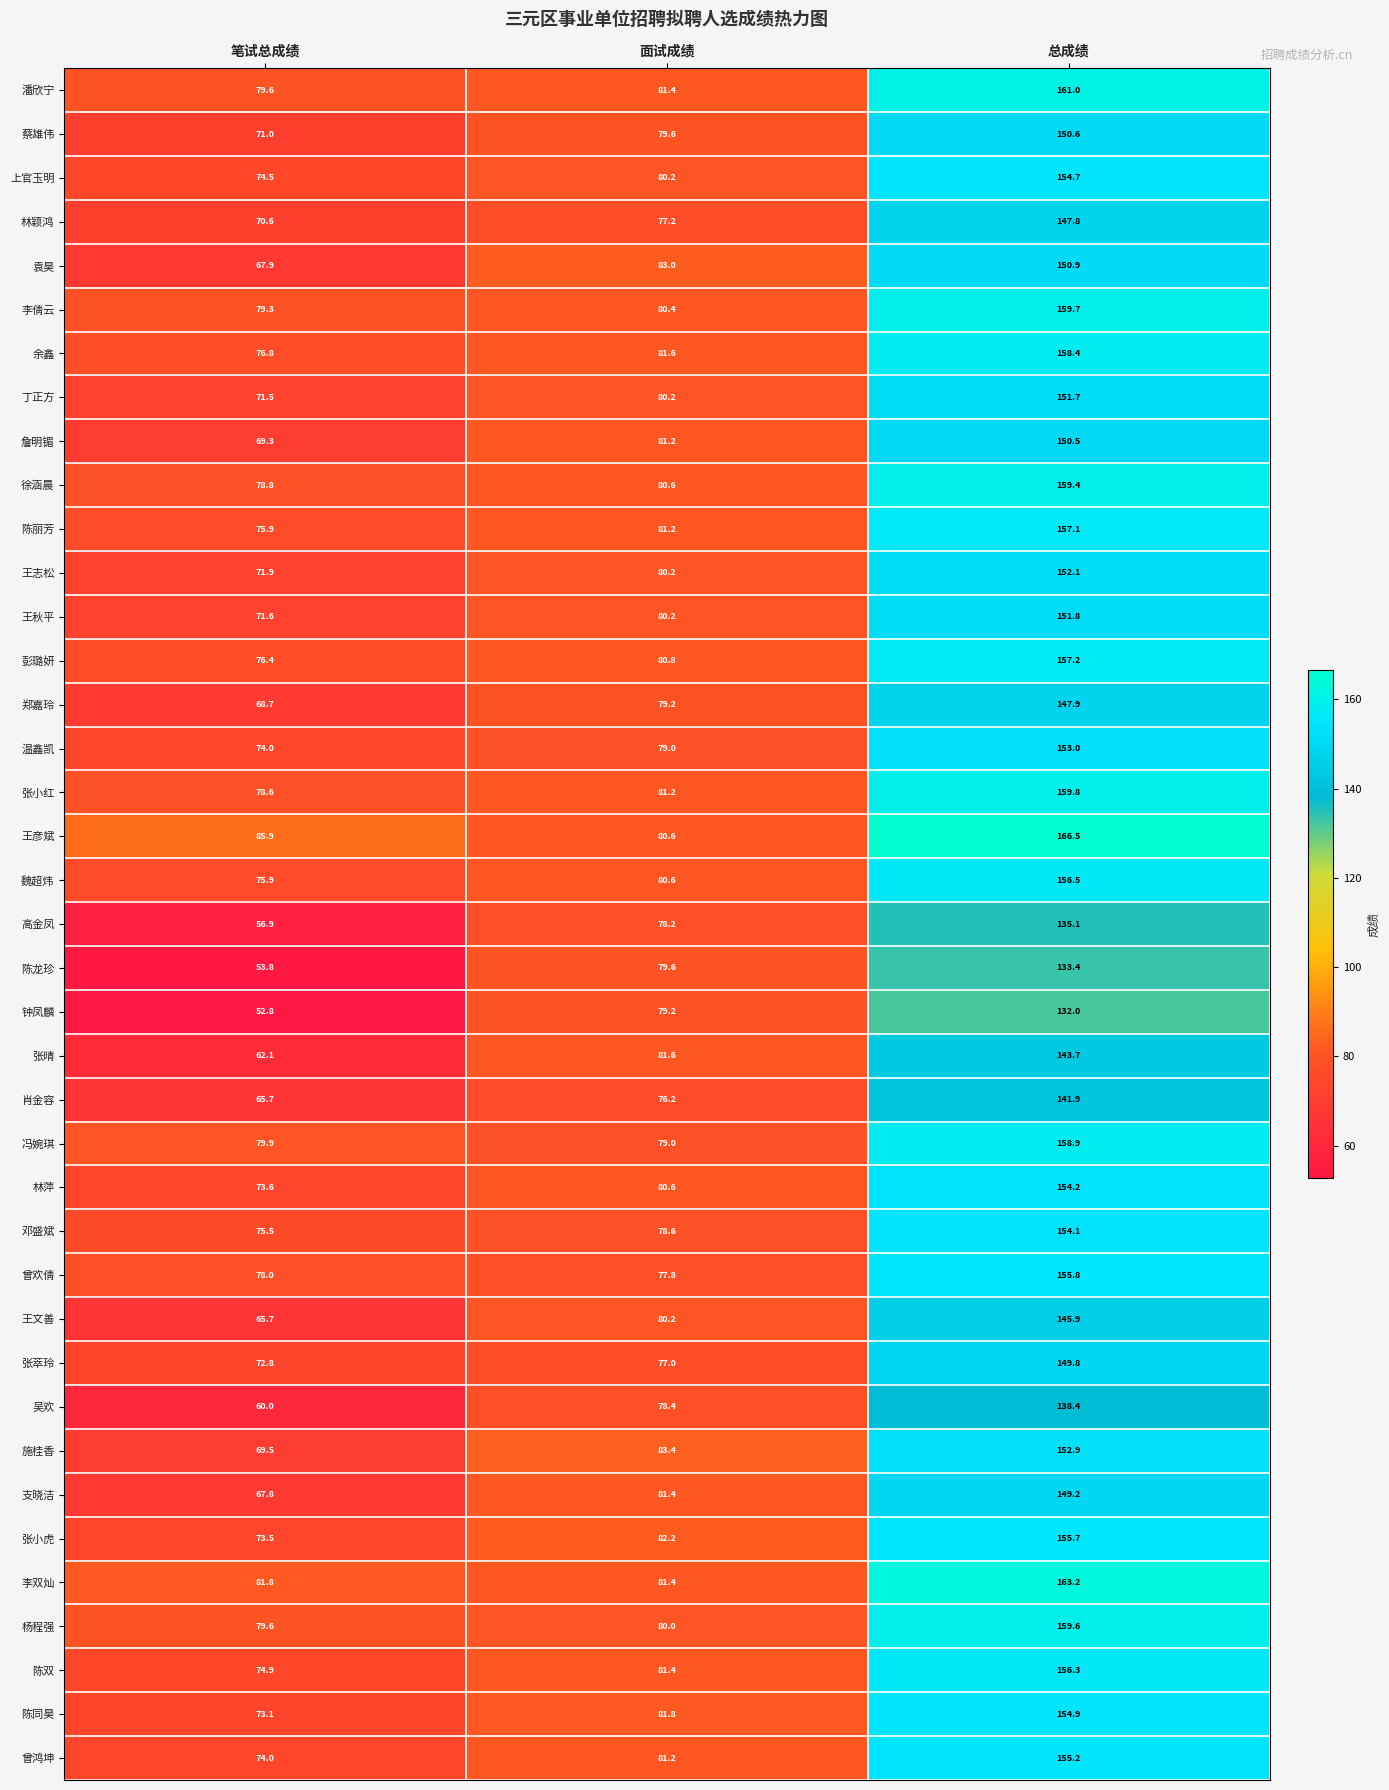

Count the number of data series in this chart.

39